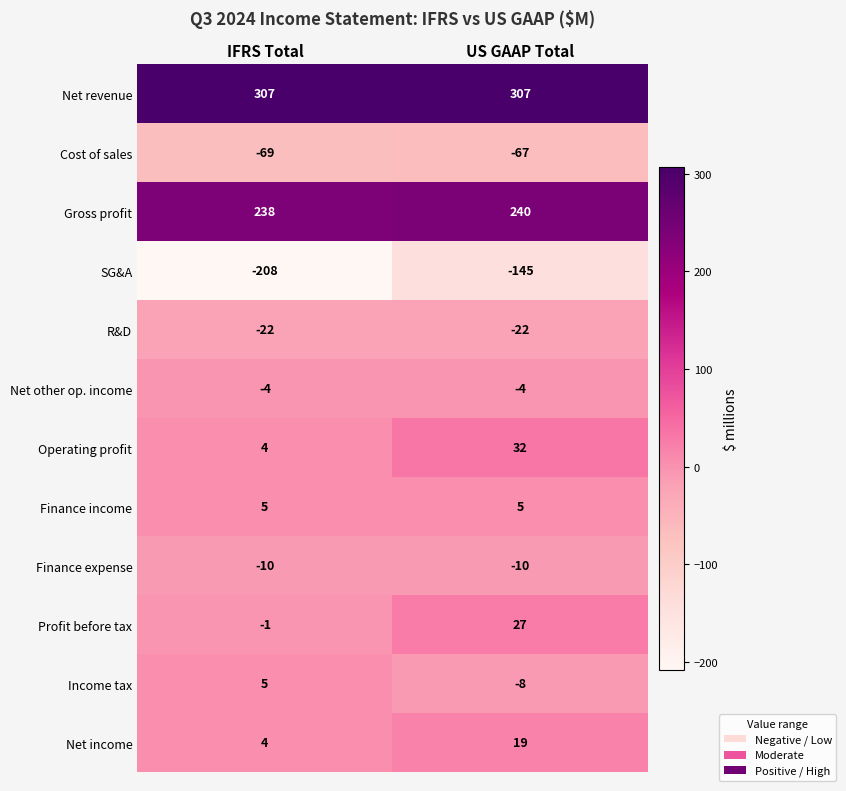

At which category is the sum across all series the highest?

US GAAP Total